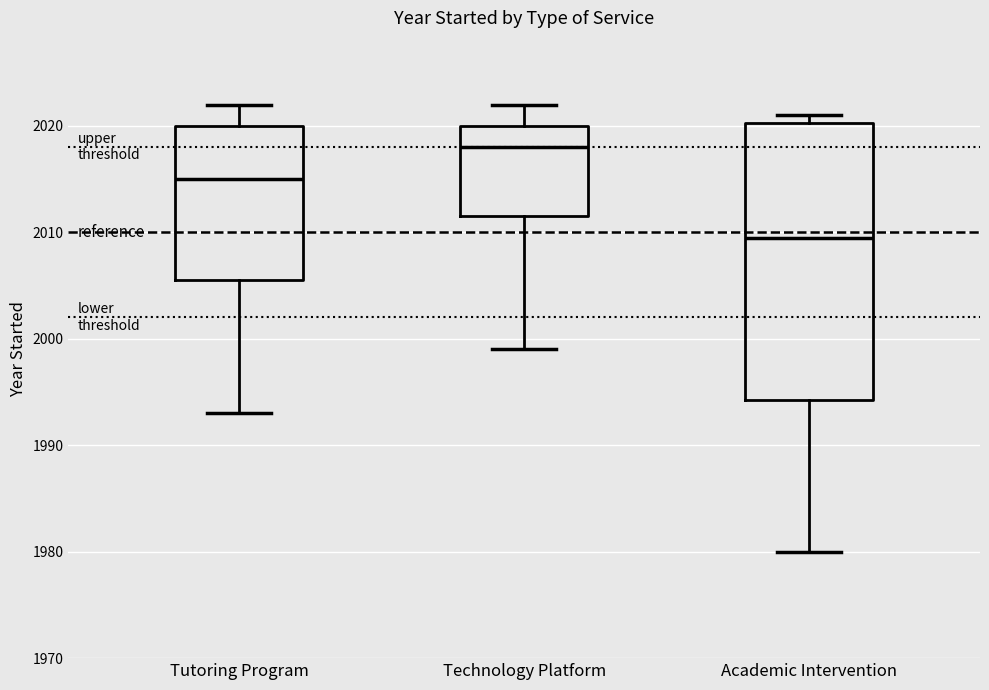

Where is the upper edge of the box for Technology Platform on the y-axis? The values are not printed on the chart, so give them approximately, as read against the axis.

2020